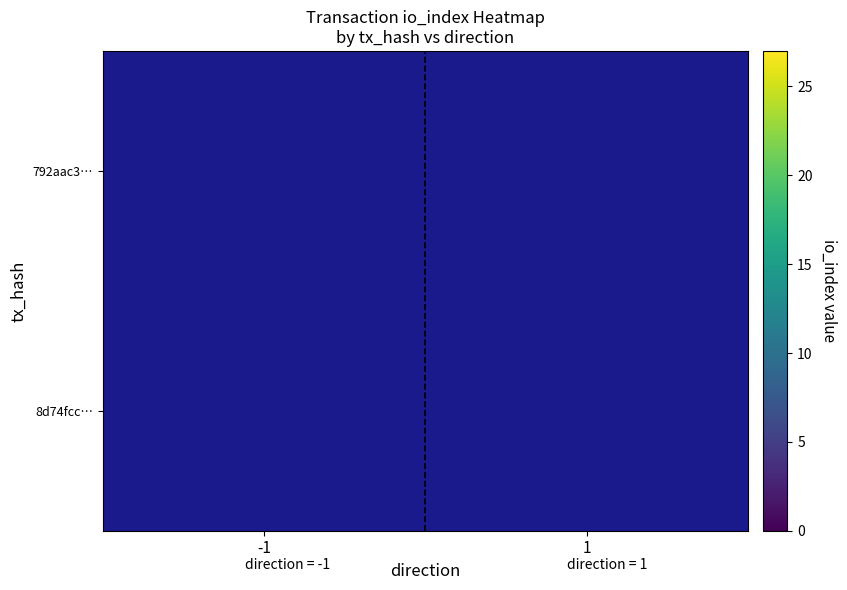

Between io_index and direction, which is larger?

io_index